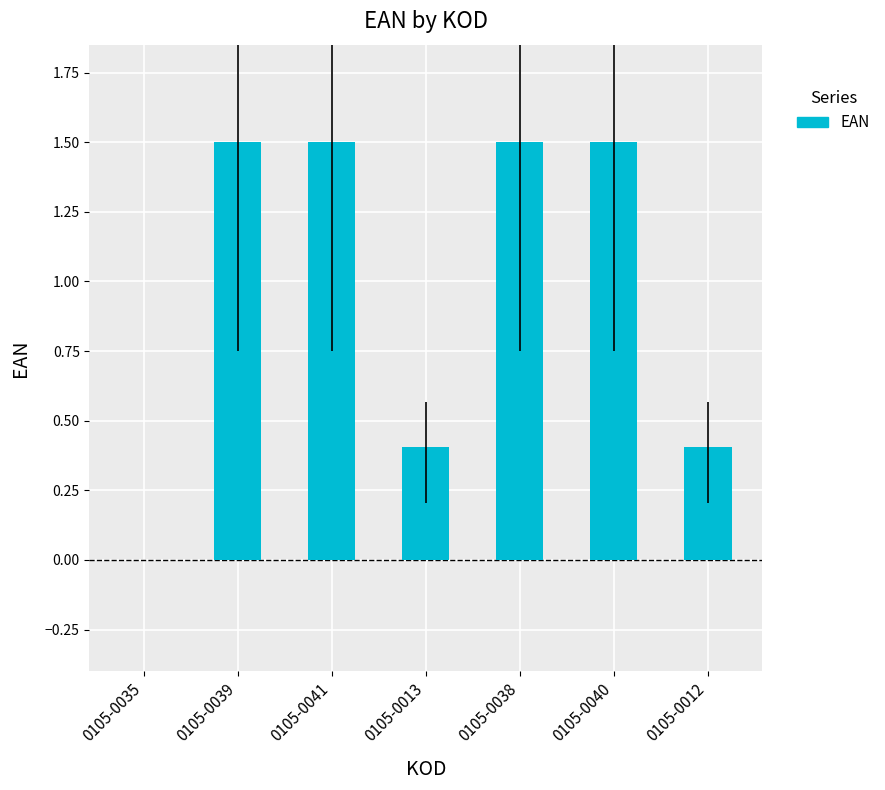

Does the chart contain stacked bars?

No